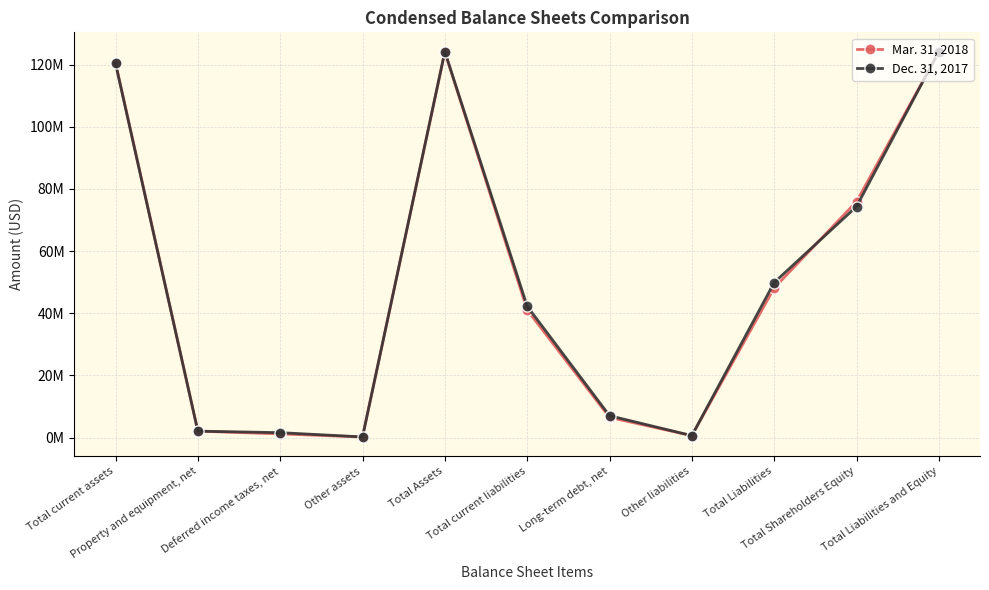

Does the chart have visible grid lines?

Yes